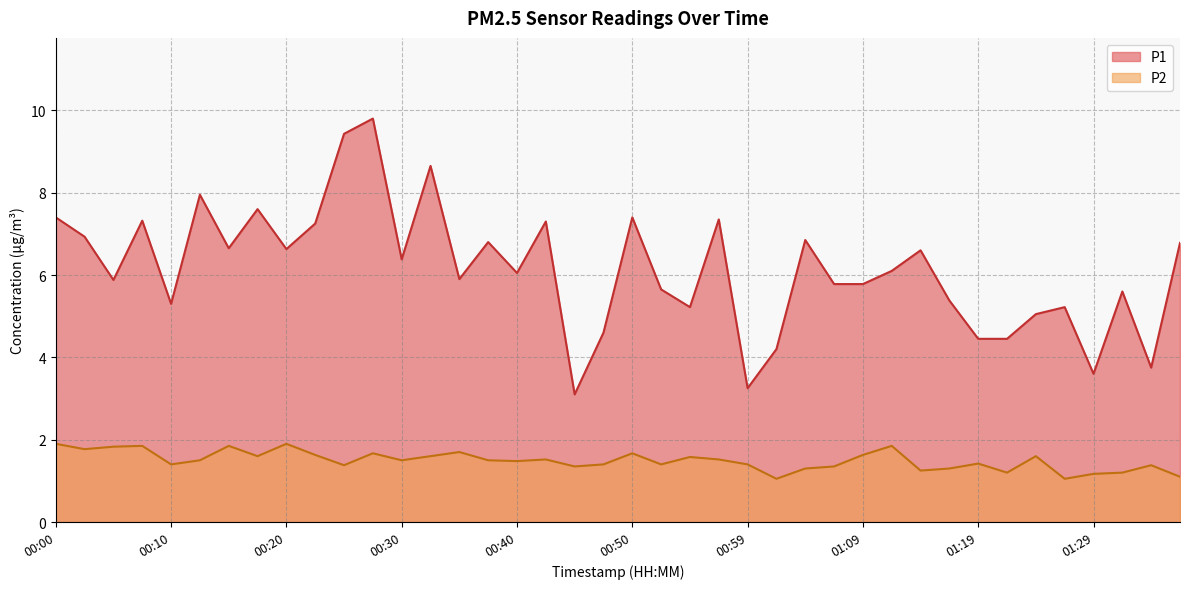

Which series has the largest total across all categories?

P1